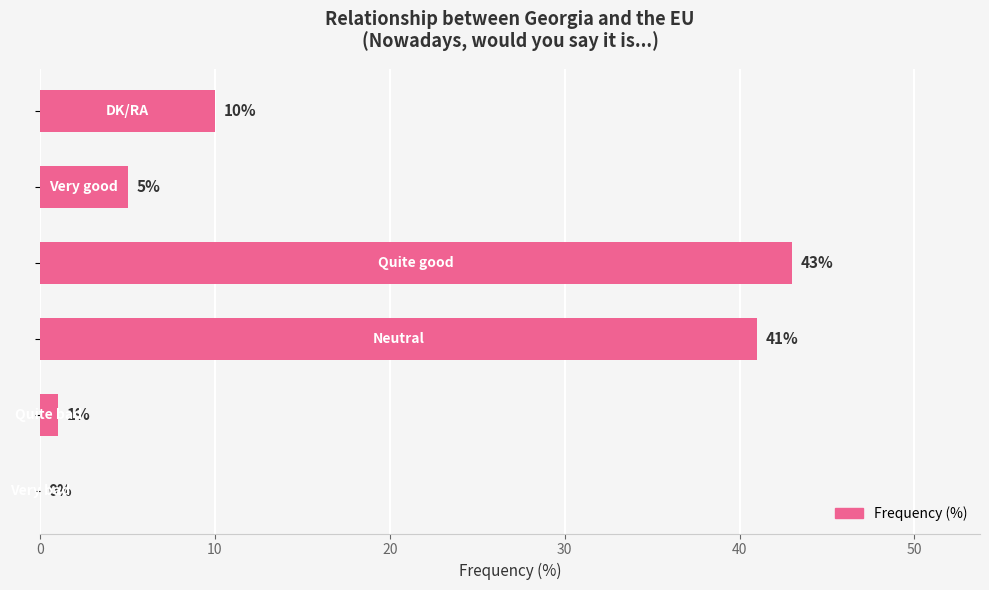

What is the sum of all values?

100